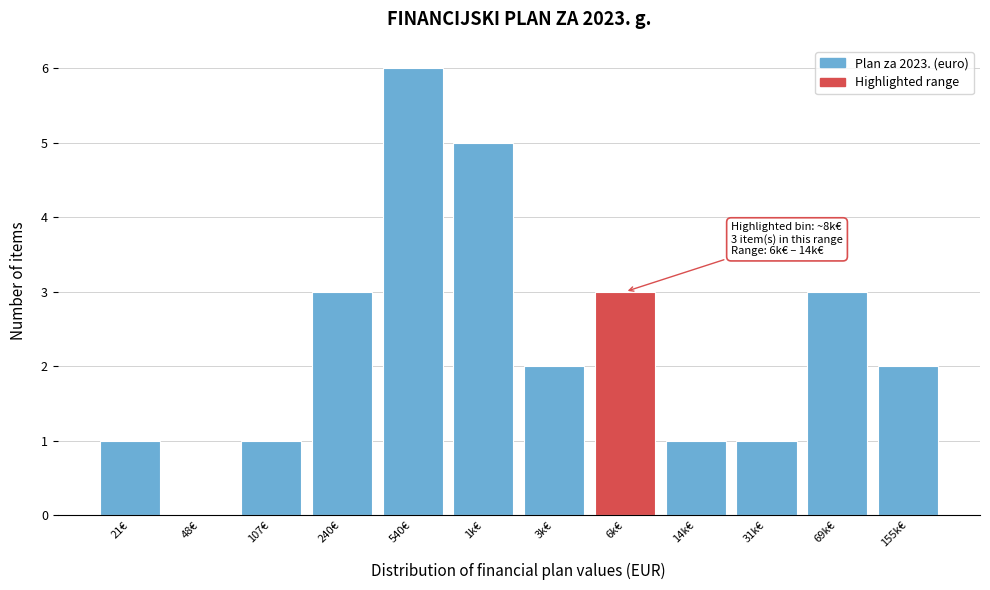

Reading left to right, what are all the values shown in this chart?

21€=1	48€=0	107€=1	240€=3	540€=6	1k€=5	3k€=2	6k€=3	14k€=1	31k€=1	69k€=3	155k€=2